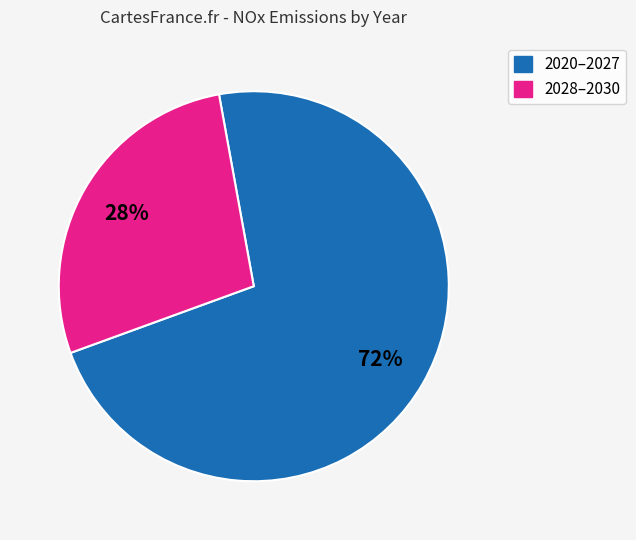

To the nearest percent, what is the average slice percentage?

50%